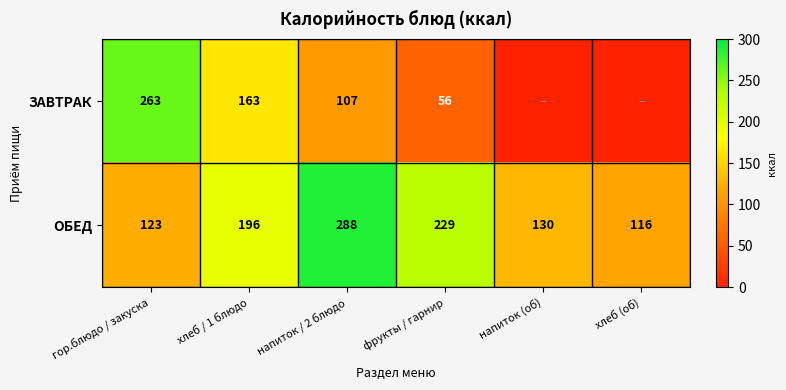

Where is ОБЕД nearest to the value 202?

хлеб / 1 блюдо